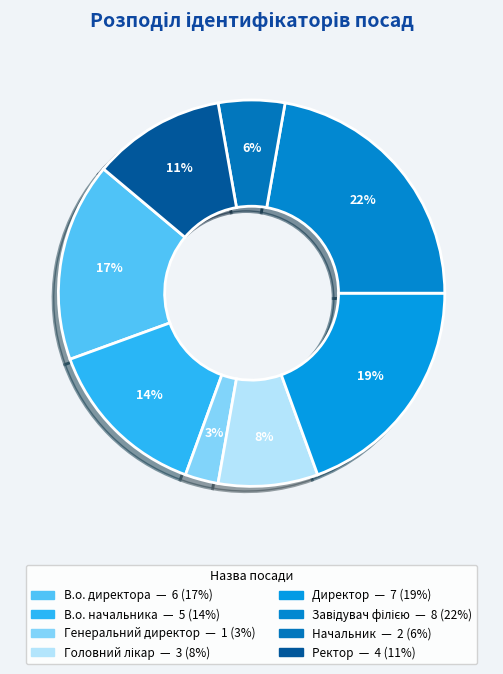

Which slice is the largest?

Завідувач філією